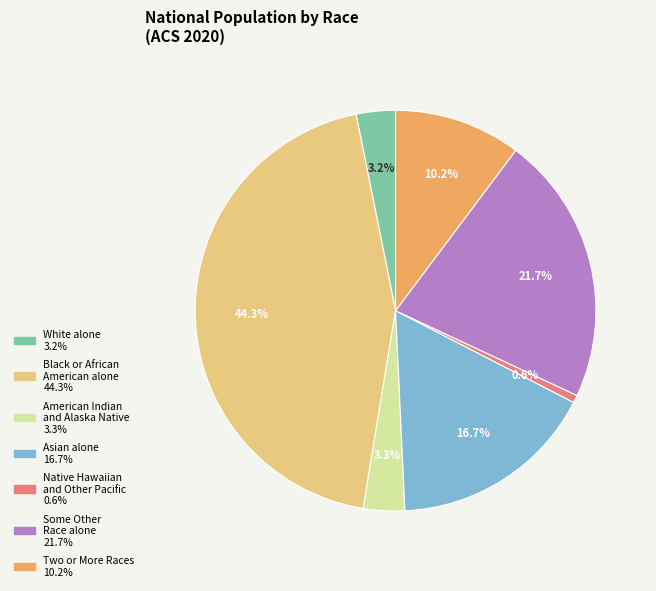

Does any single category account for the majority?

No